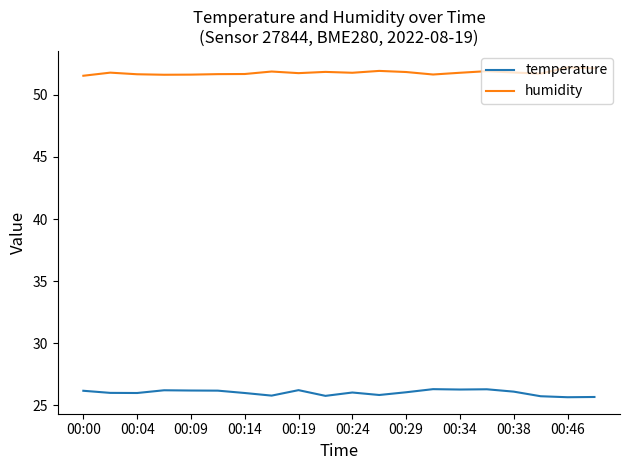

How many series are shown in this chart?

2